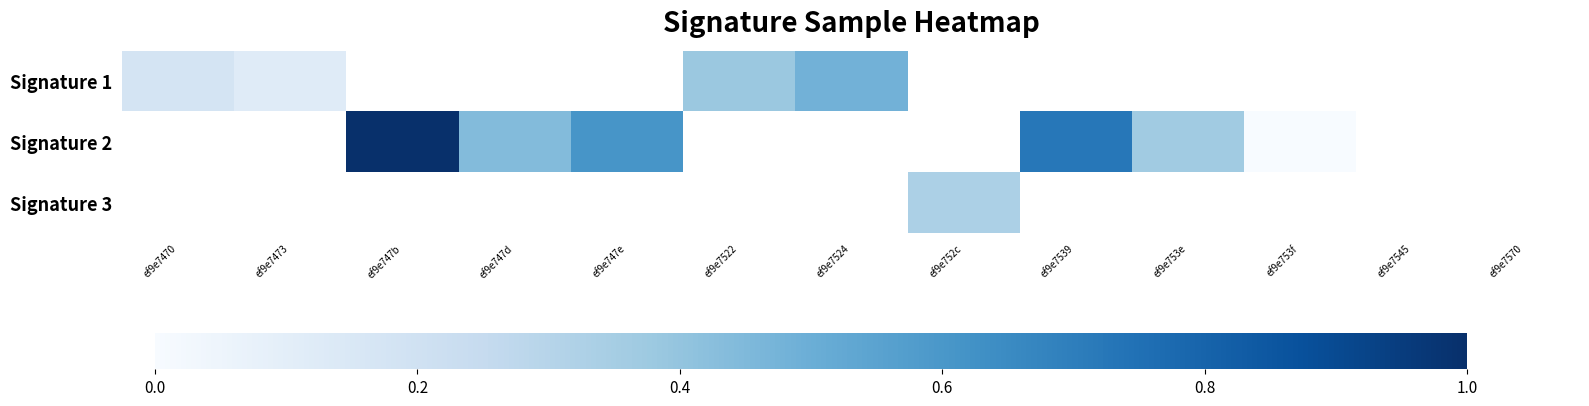

At how many categories does at least one series exceed 0?

10